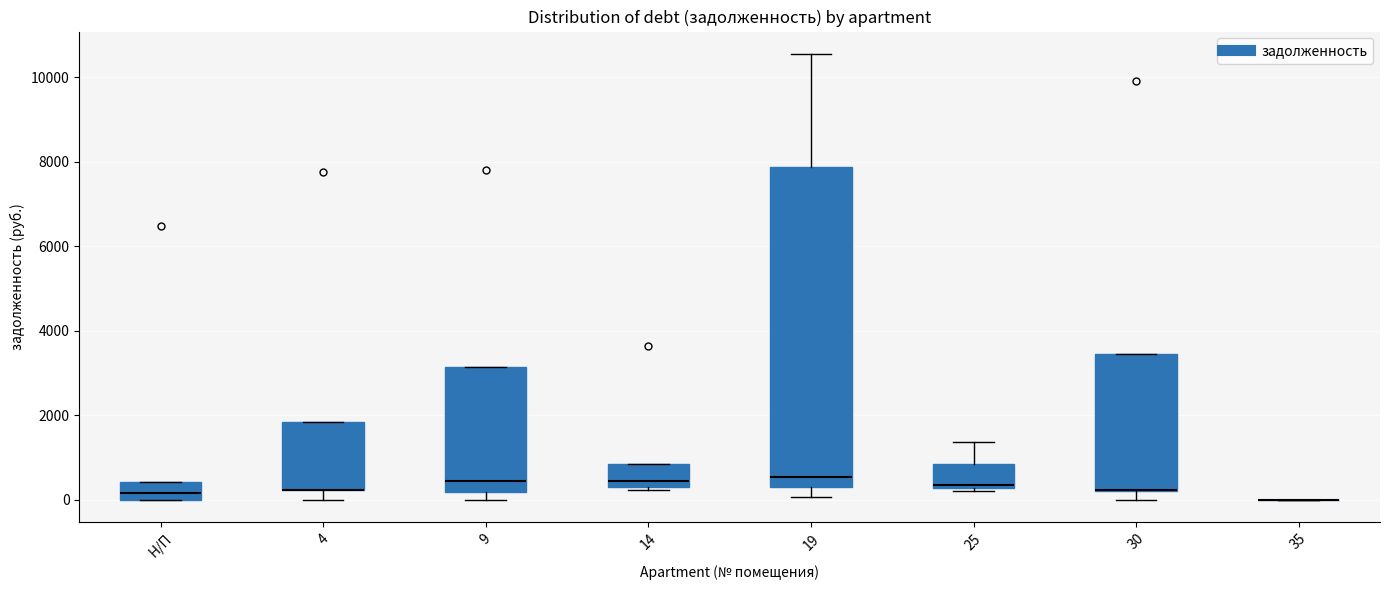

Comparing the boxes themselves (not the whiskers), which one is the tallest?

19